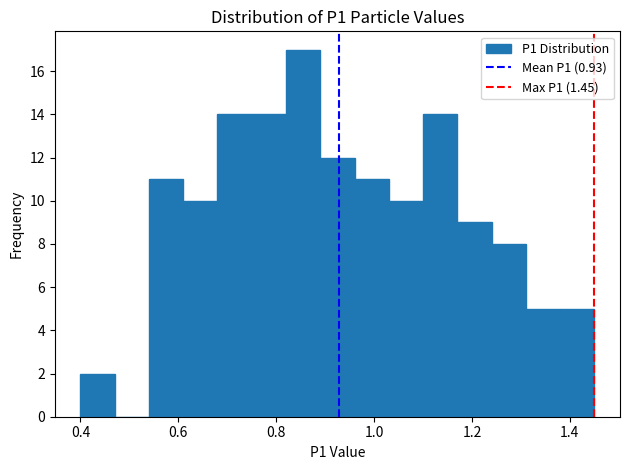

Around what value on the x-axis is the tallest bar? Give the approximate position of its centre, as read against the axis.

0.86